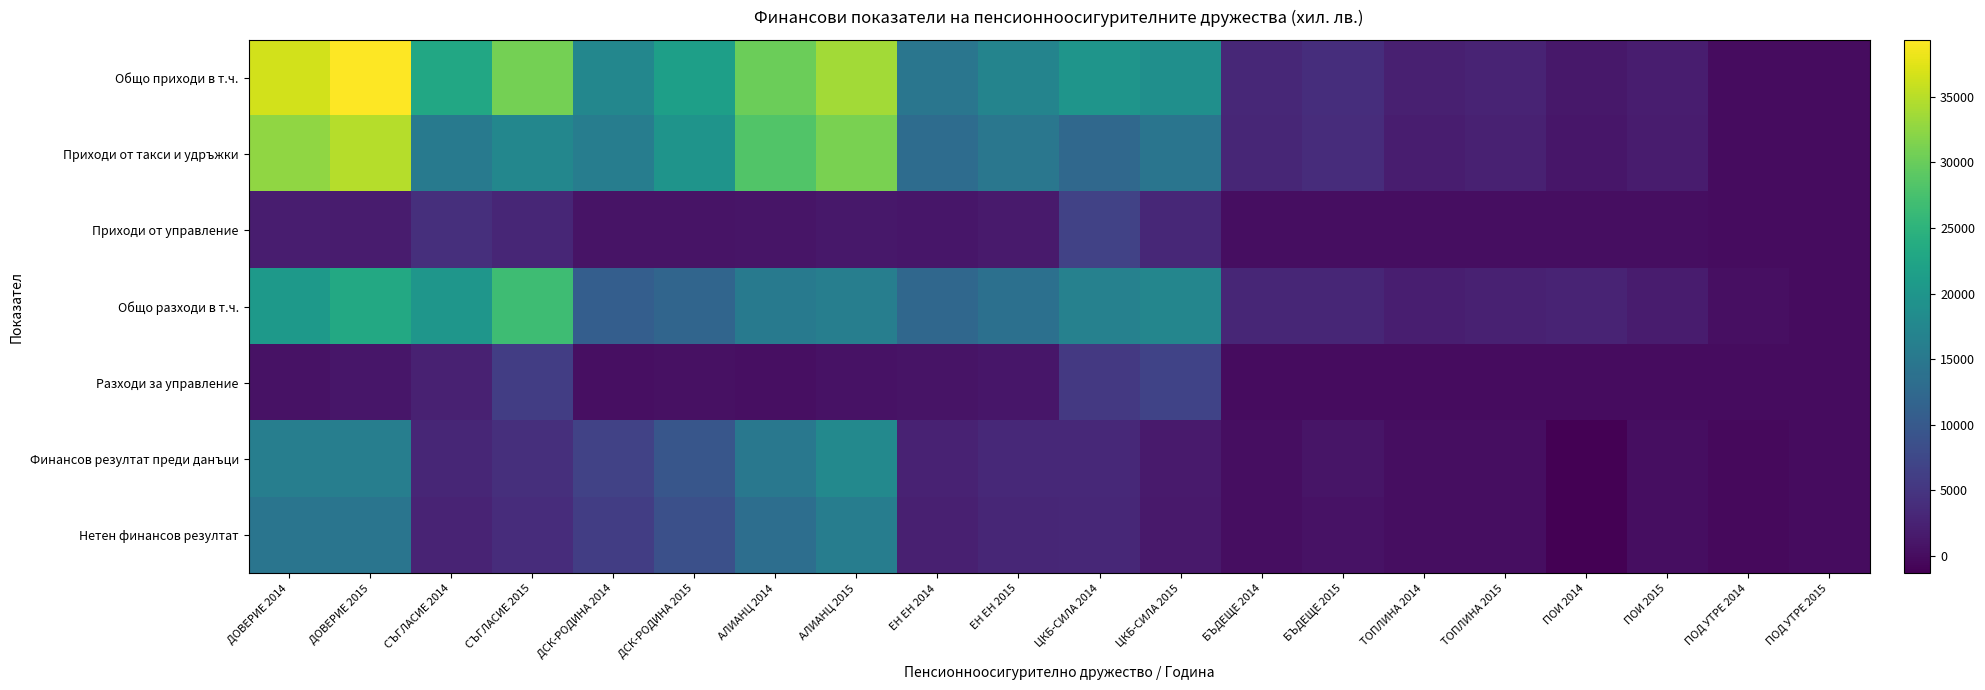

What is the smallest value displayed?

-1354